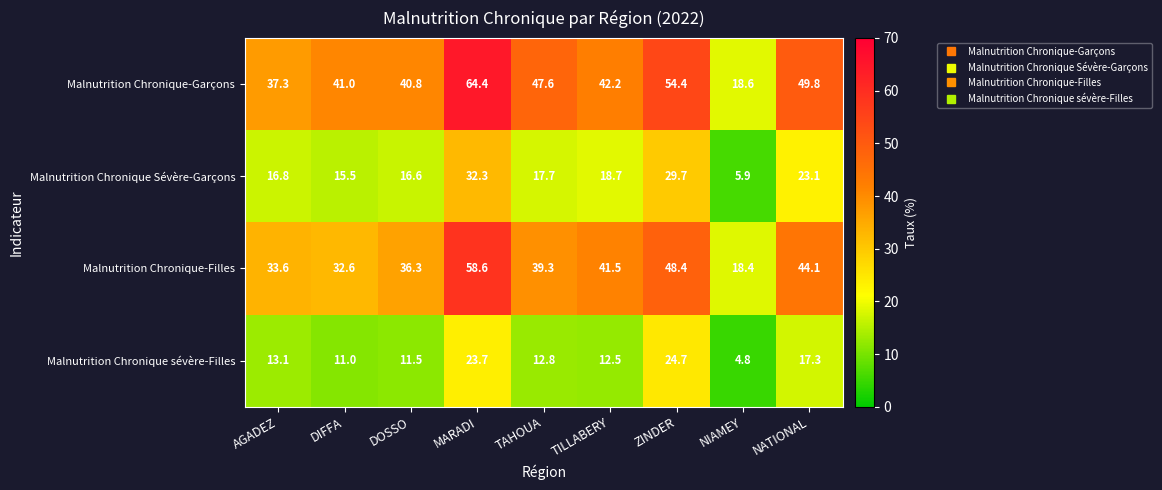

The Malnutrition Chronique-Garçons series shows 37.3 at AGADEZ. True or false?

True